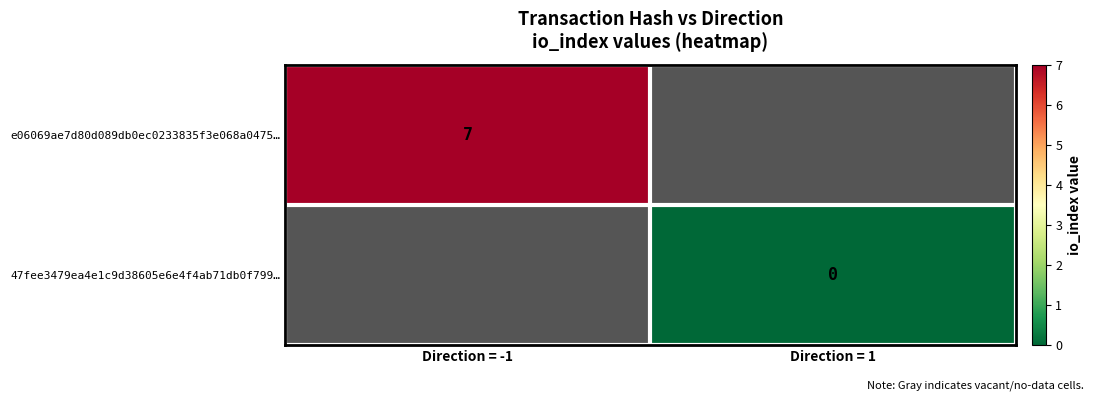

Is it true that e06069ae7d80d089db0ec0233835f3e068a0475… equals 2 at Direction = -1?

False